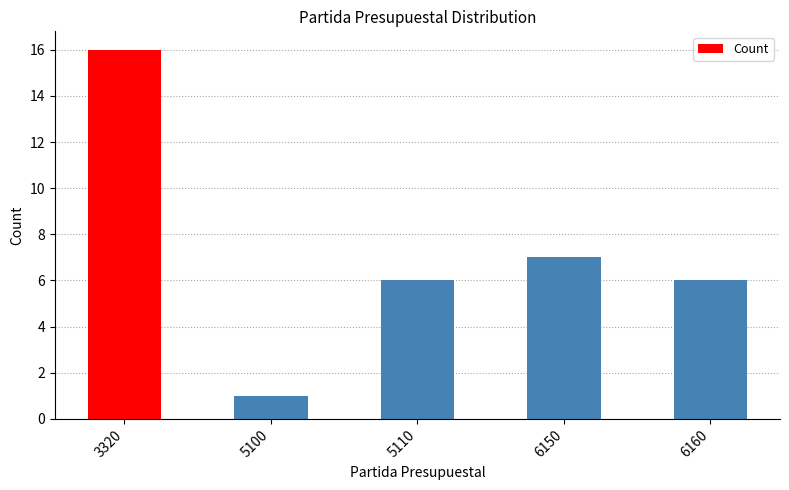

Are the bars grouped side by side (vs. stacked)?

No